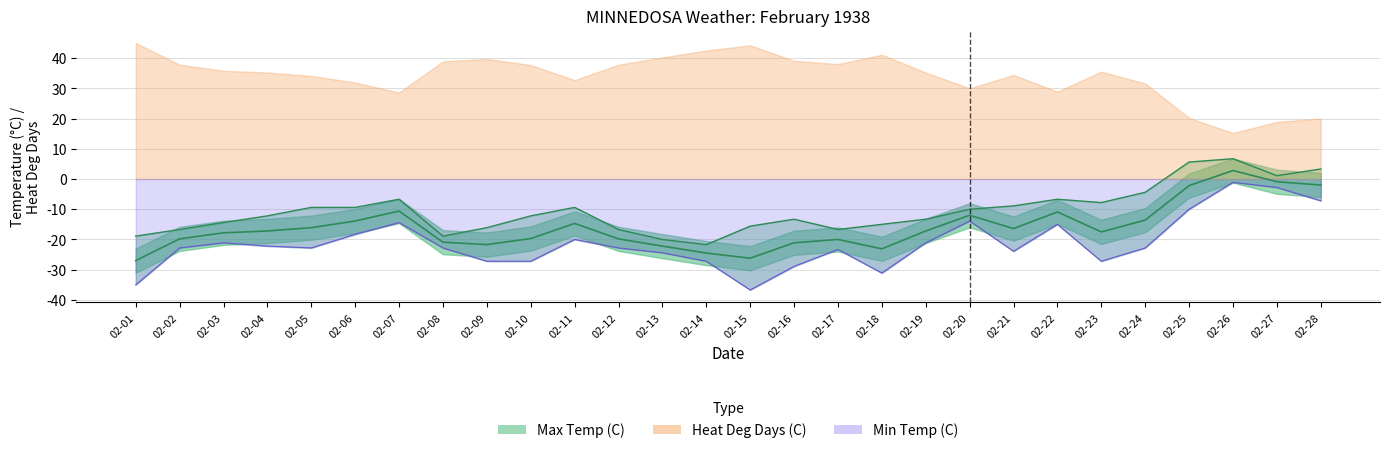

How many lines are shown in the chart?

3